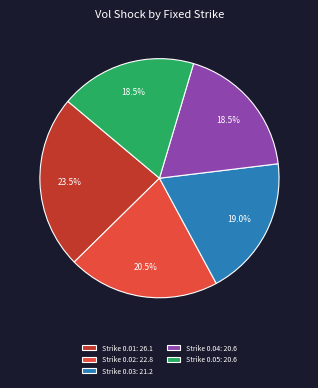

Does Strike 0.05: 20.6 represent more than half of the total?

No